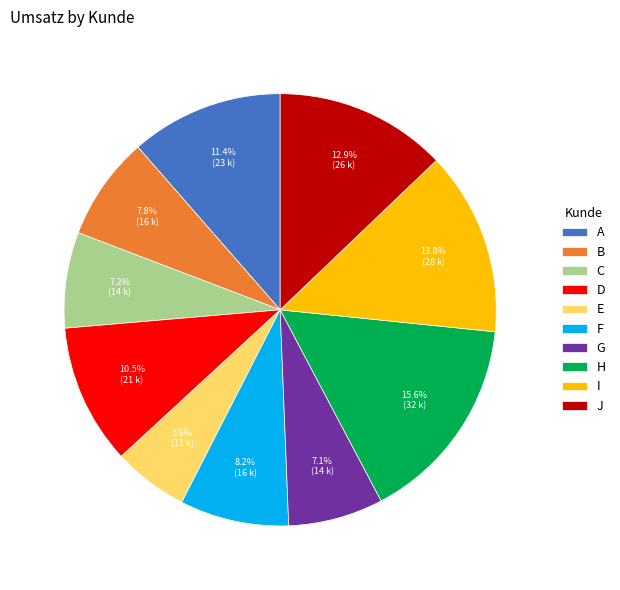

Which has a higher value, D or H?

H